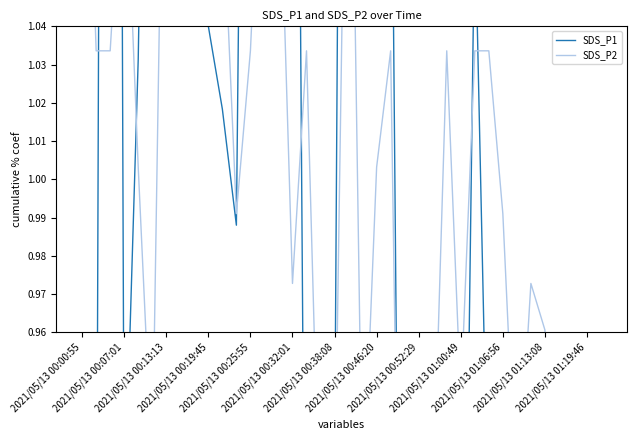

What is the minimum value shown in the chart?

0.7